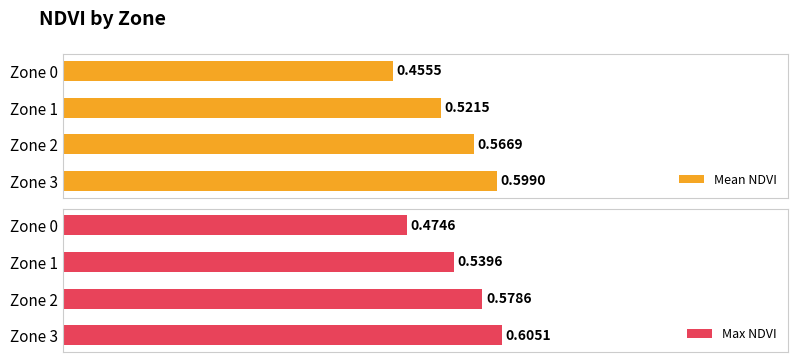

Rank the series at Zone 0 from lowest to highest value.

Mean NDVI, Max NDVI